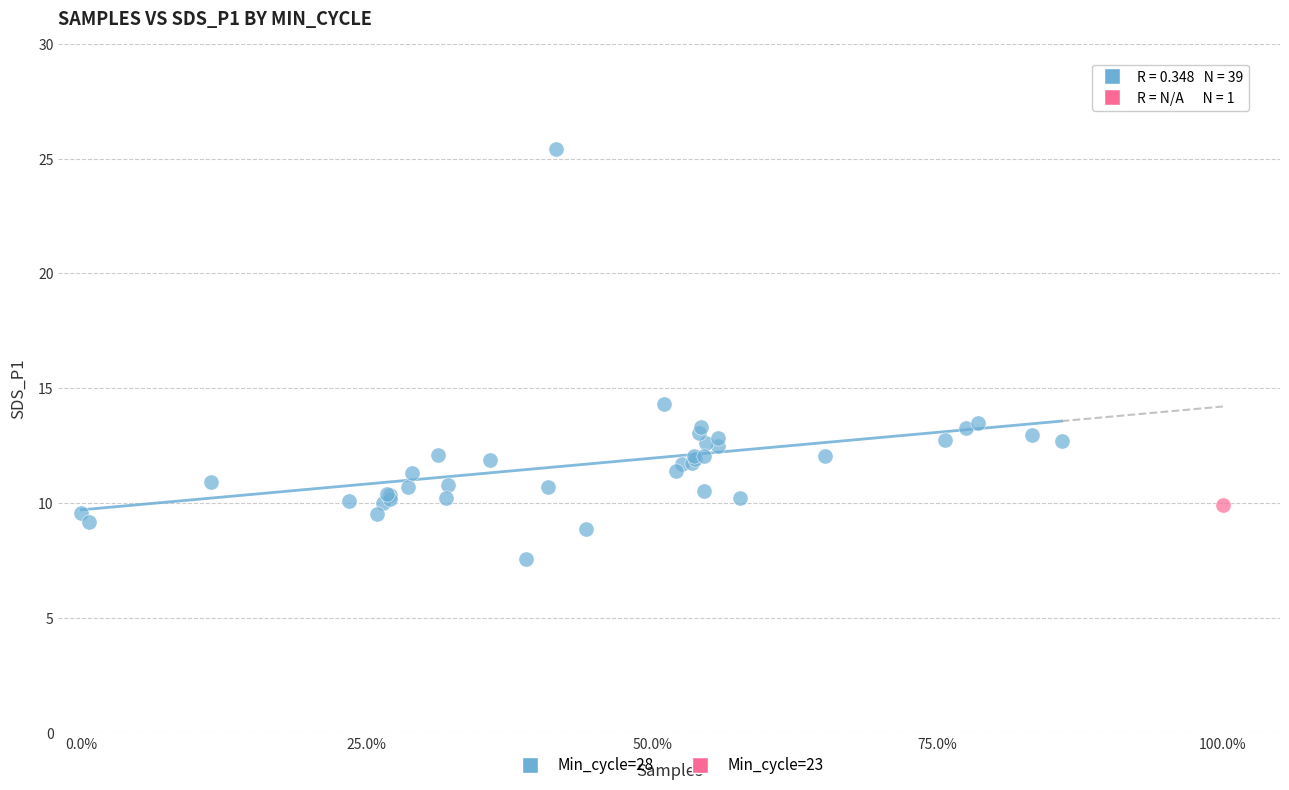

What are all the series names shown in the legend?

Min_cycle=28, Min_cycle=23